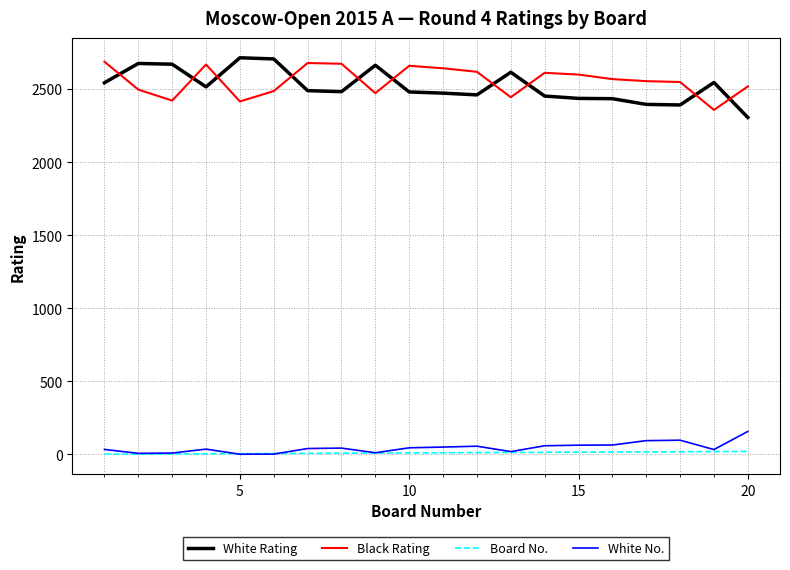

True or false: White No. and White Rating cross at least once.

False